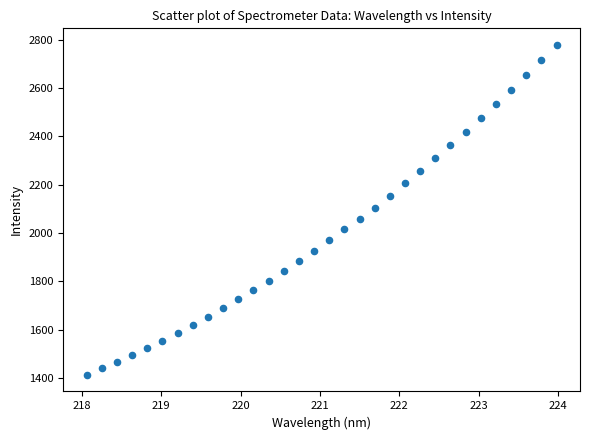

What is the range of Y values (max minus min)?

1365.8